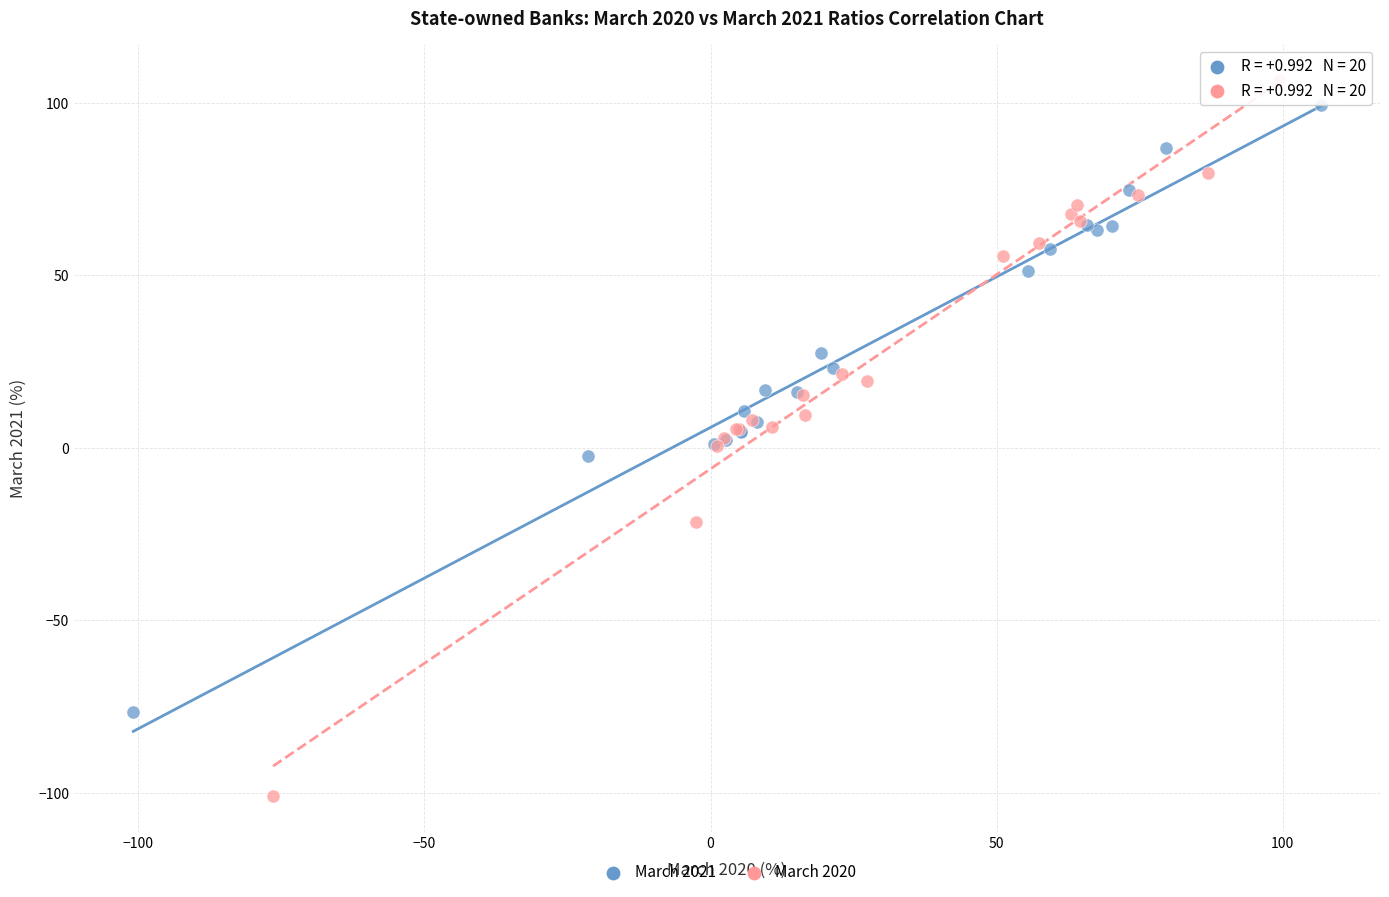

Which series contains the lowest Y value?

March 2020